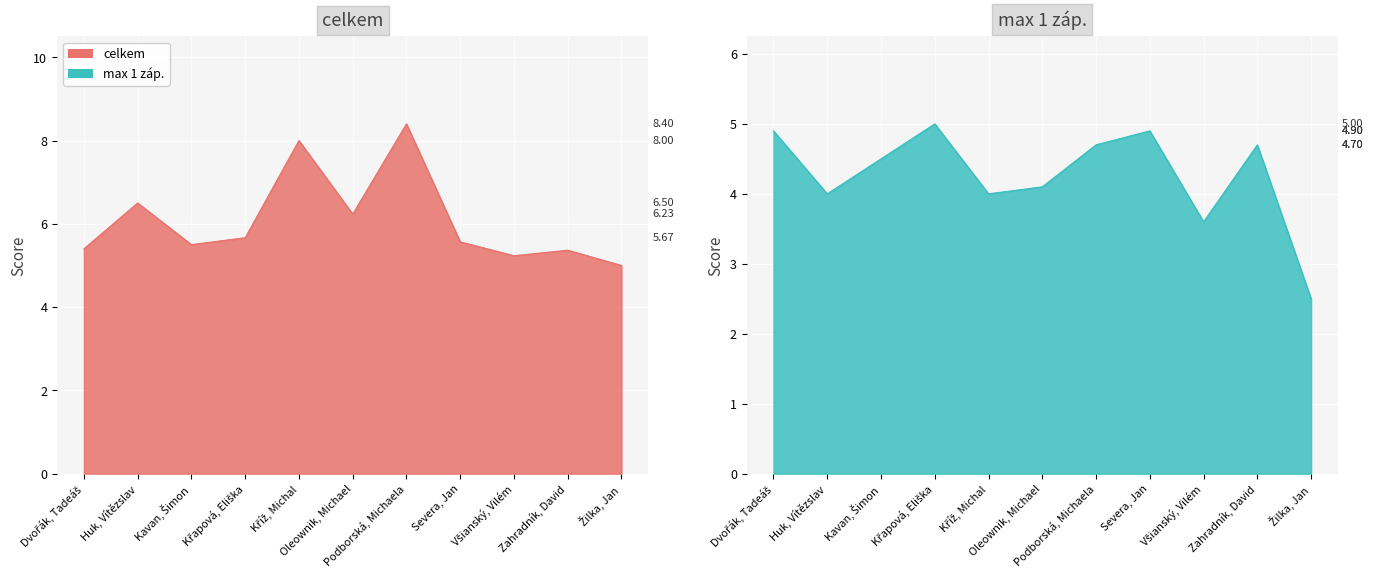

In body ze cv., how many points are higher than both neighbors (excluding endpoints)?

4